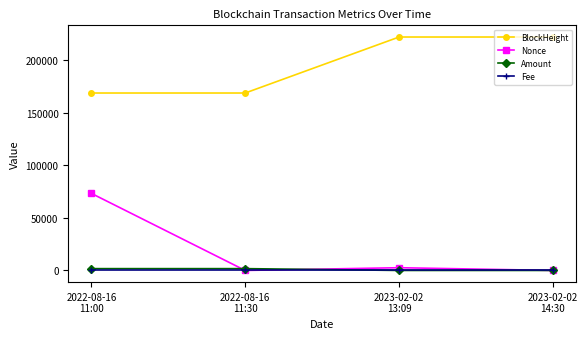

Is this an area chart (filled region under the line)?

No